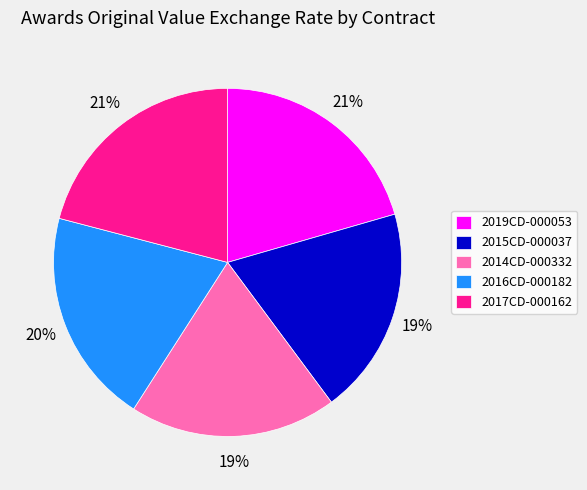

To the nearest percent, what is the average slice percentage?

20%